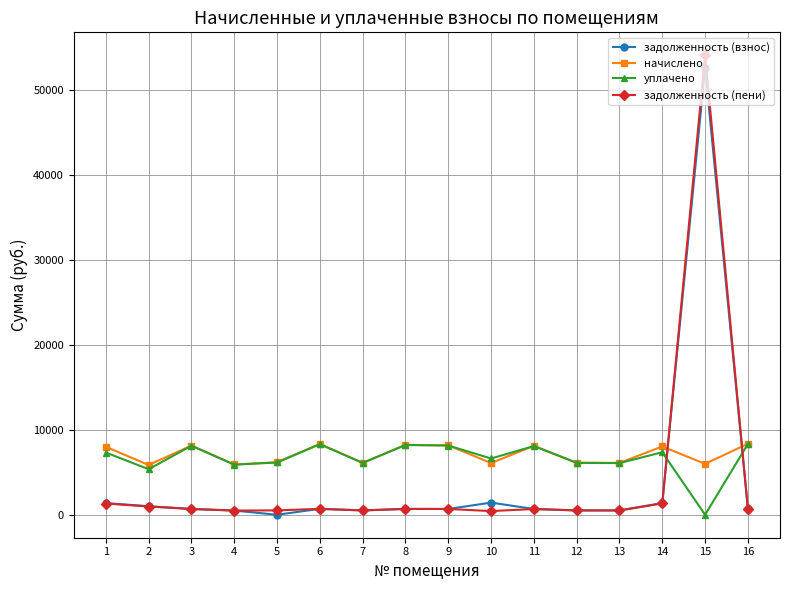

Is the value of задолженность (пени) at 10 greater than the value of начислено at 10?

No